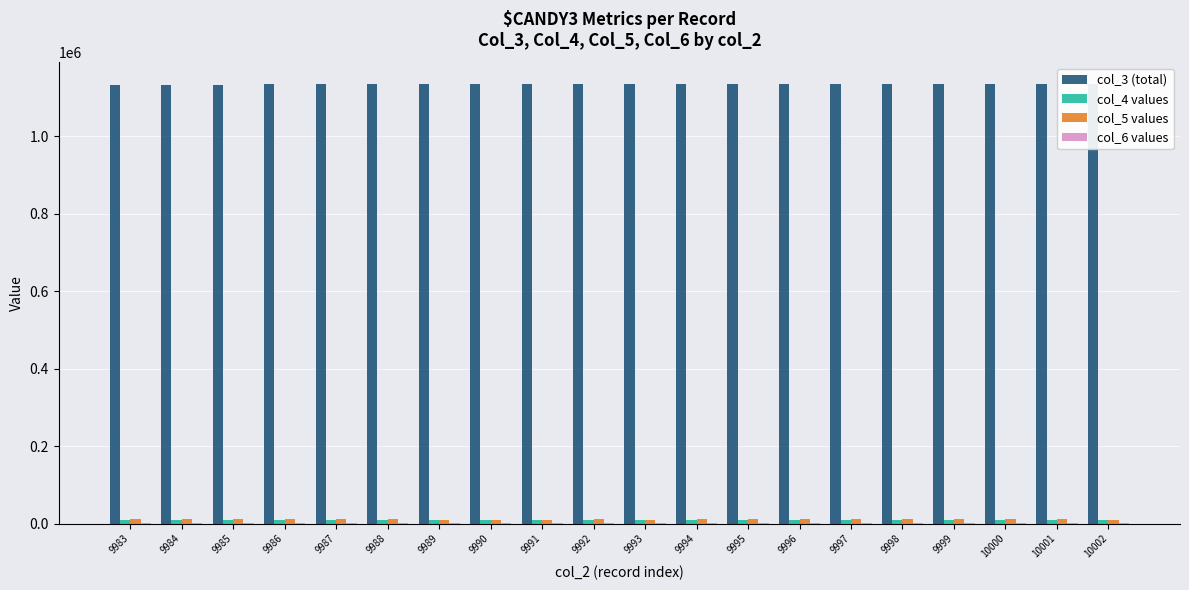

True or false: col_3 (total) has a value of 1570755 at 9985.

False